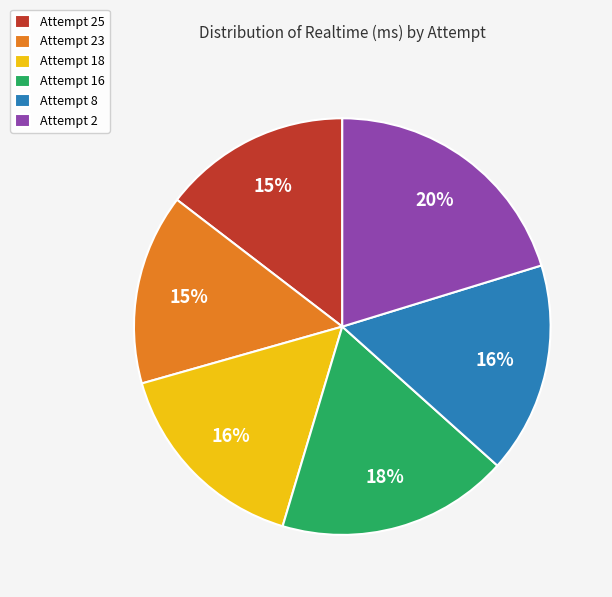

Is there a majority slice in this chart?

No